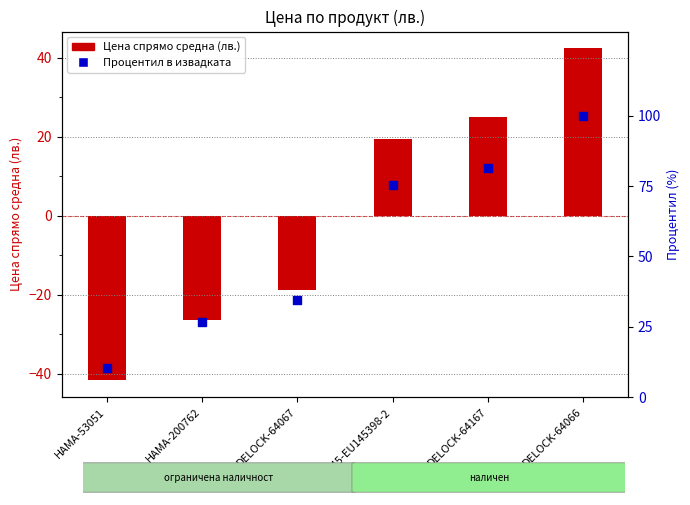

Which series has the largest total across all categories?

Процентил в извадката